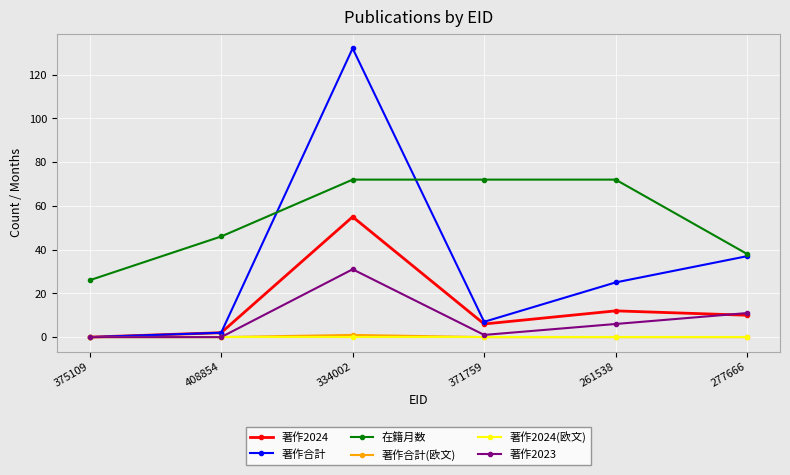

Between 371759 and 261538, which series saw the biggest shift?

著作合計